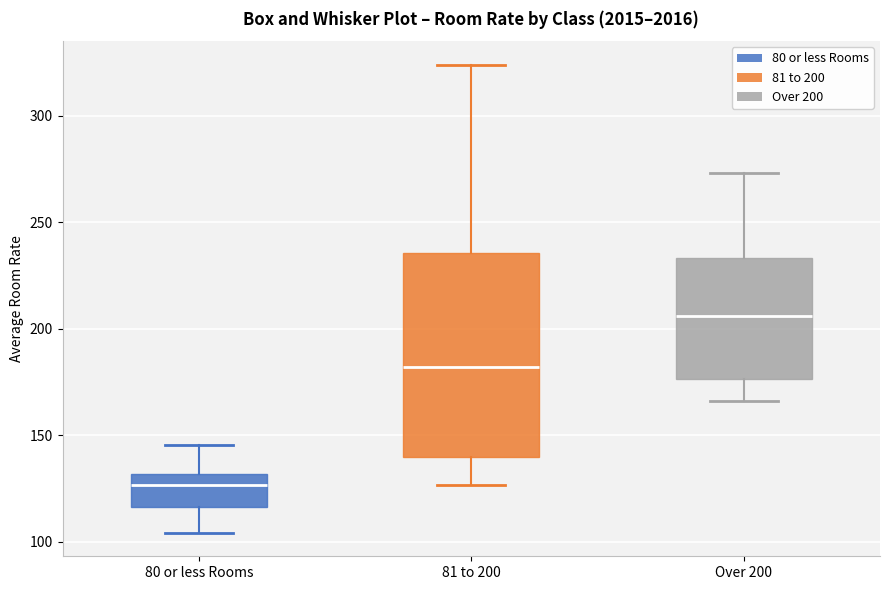

Reading left to right, transcribe this box plot: for each box, give where its median line is, the range the box spans, and where its two whiskers end, as read against the y-axis. The values are not printed on the chart, so give them approximately, as read against the axis.

80 or less Rooms: median 125, box 115 to 130, whiskers 105 to 145
81 to 200: median 180, box 140 to 235, whiskers 125 to 325
Over 200: median 205, box 175 to 235, whiskers 165 to 275